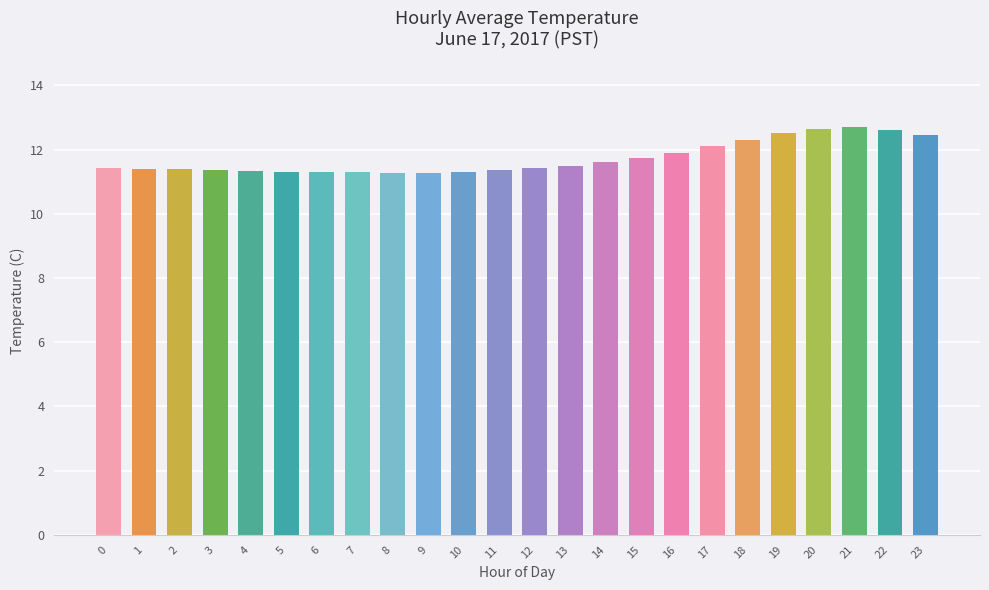

What is the average value?

11.7